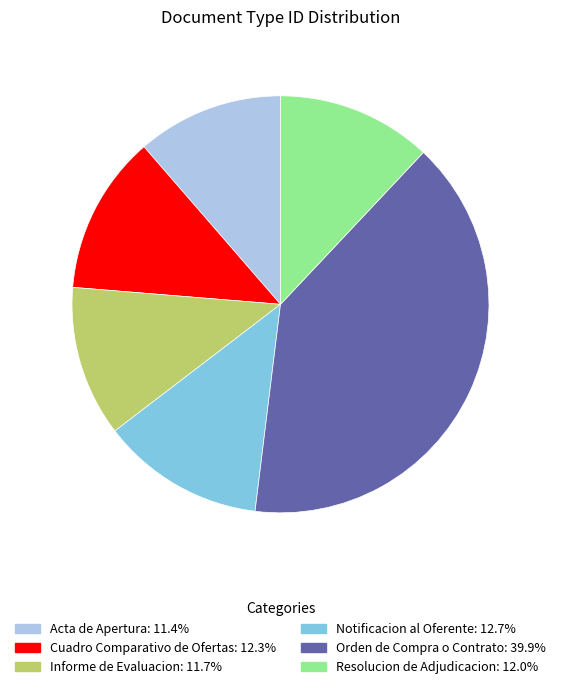

How many slices are in this pie chart?

6